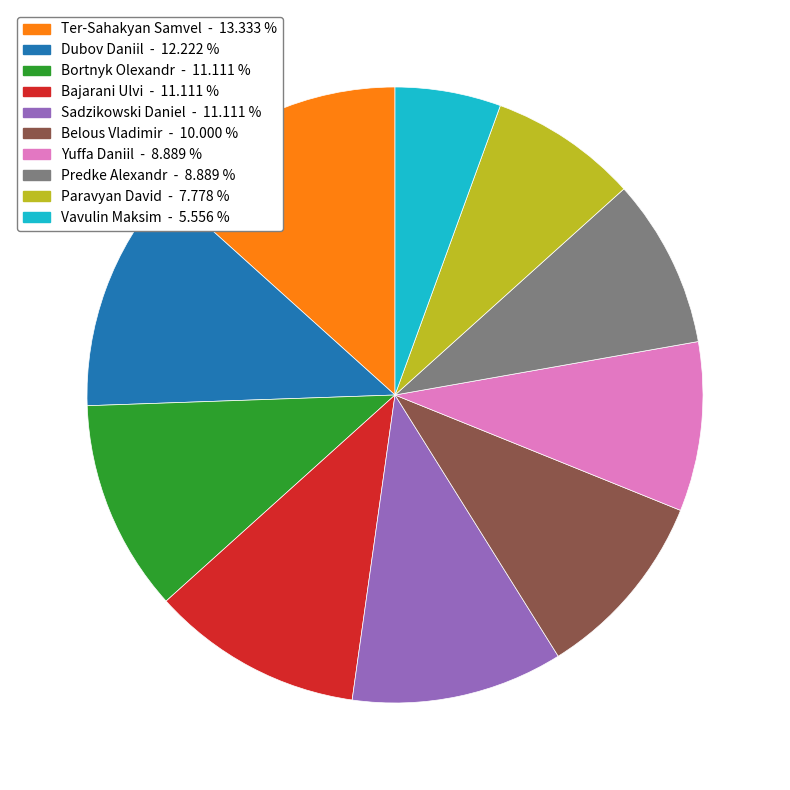

Is there any slice that represents more than half of the pie?

No